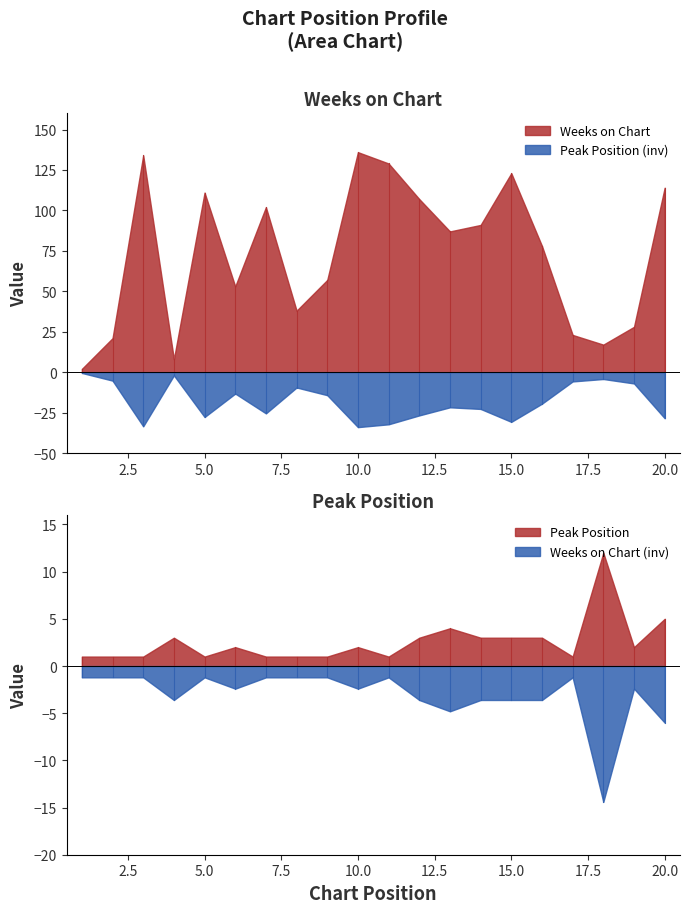

Which series has the widest spread of values?

Weeks on Chart